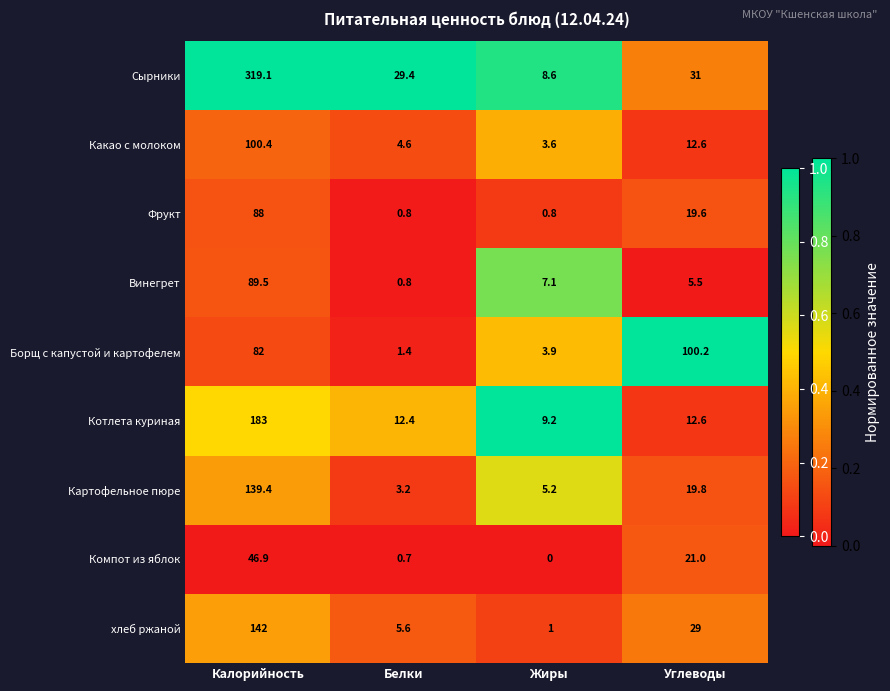

Which label corresponds to the smallest value in the chart?

Жиры